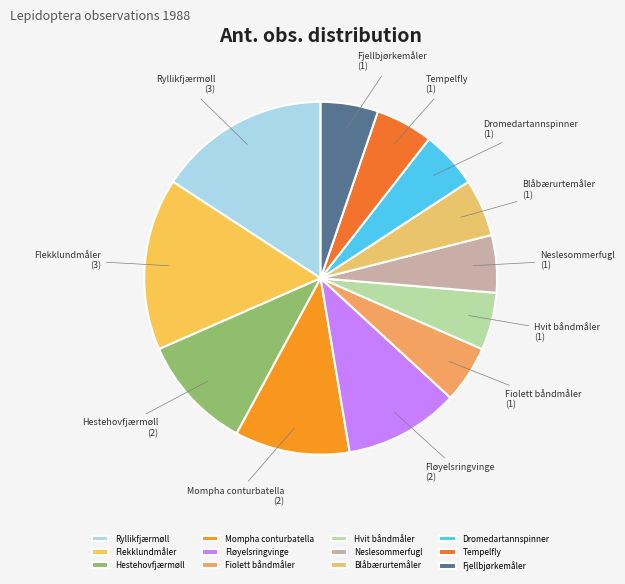

What is the ratio of the value at Neslesommerfugl to the value at Hestehovfjærmøll?

0.5